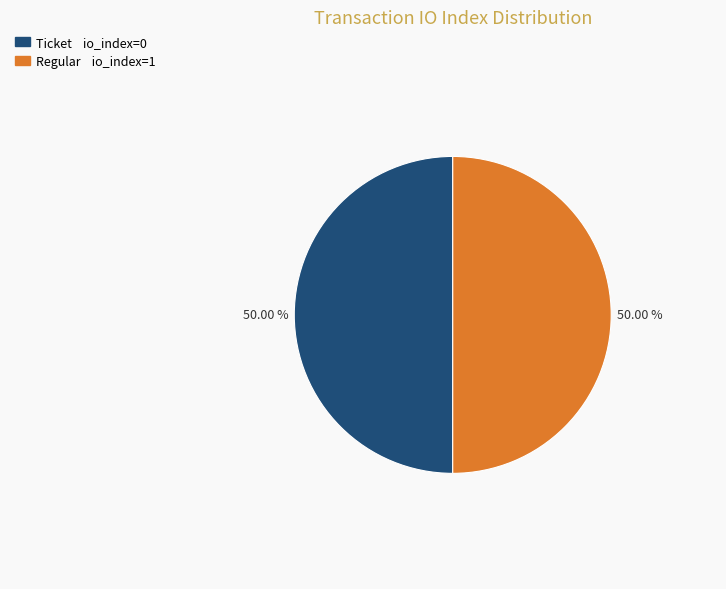

What is the ratio of the value at Regular io_index=1 to the value at Ticket io_index=0?

1.0